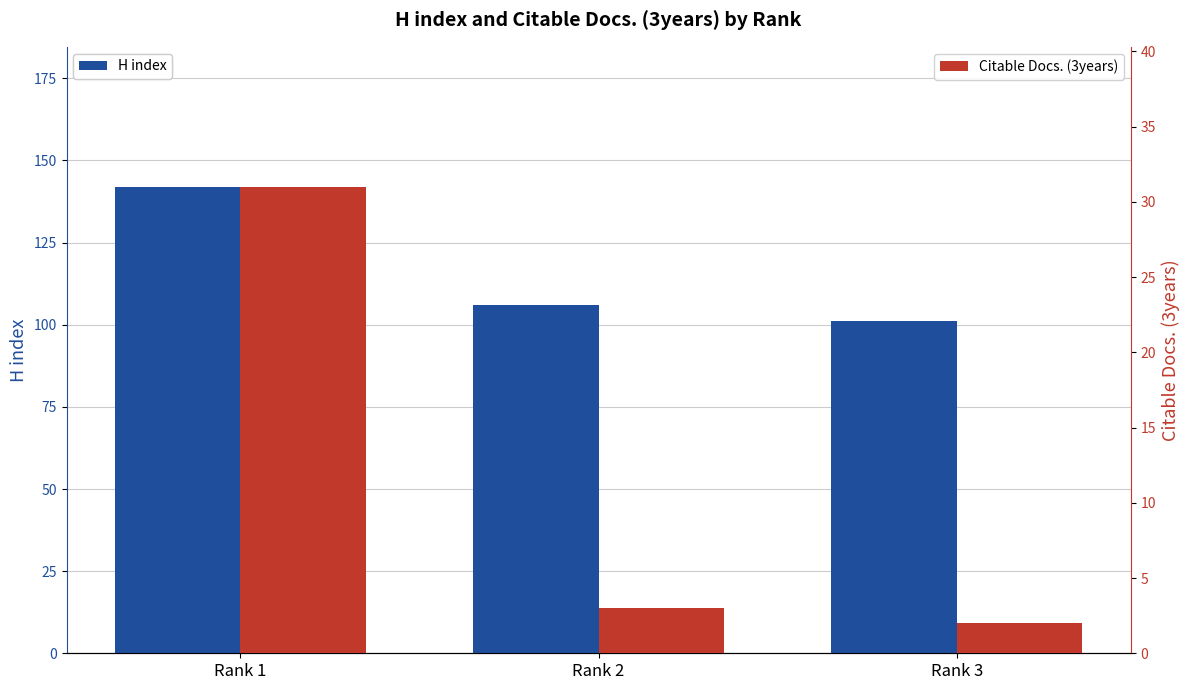

What is the sum of the H index values at Rank 2 and Rank 3?

207